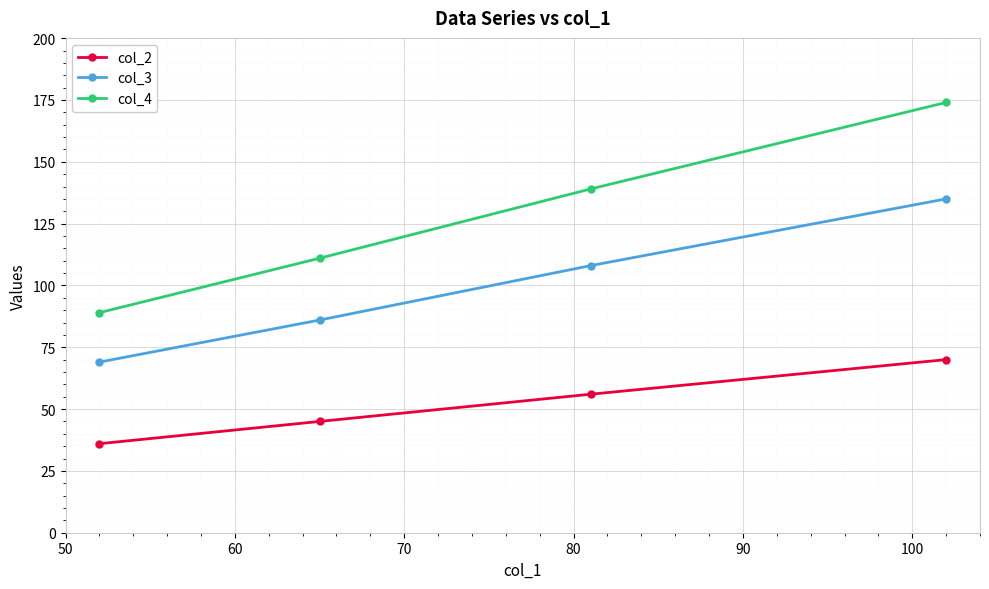

Which series has the largest total across all categories?

col_4